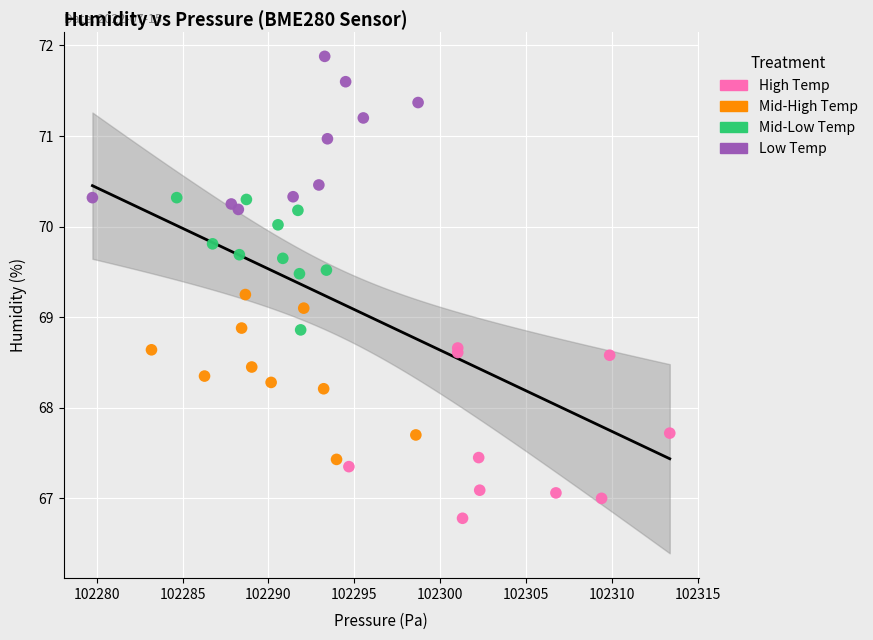

Which series reaches the maximum Y coordinate?

Low Temp